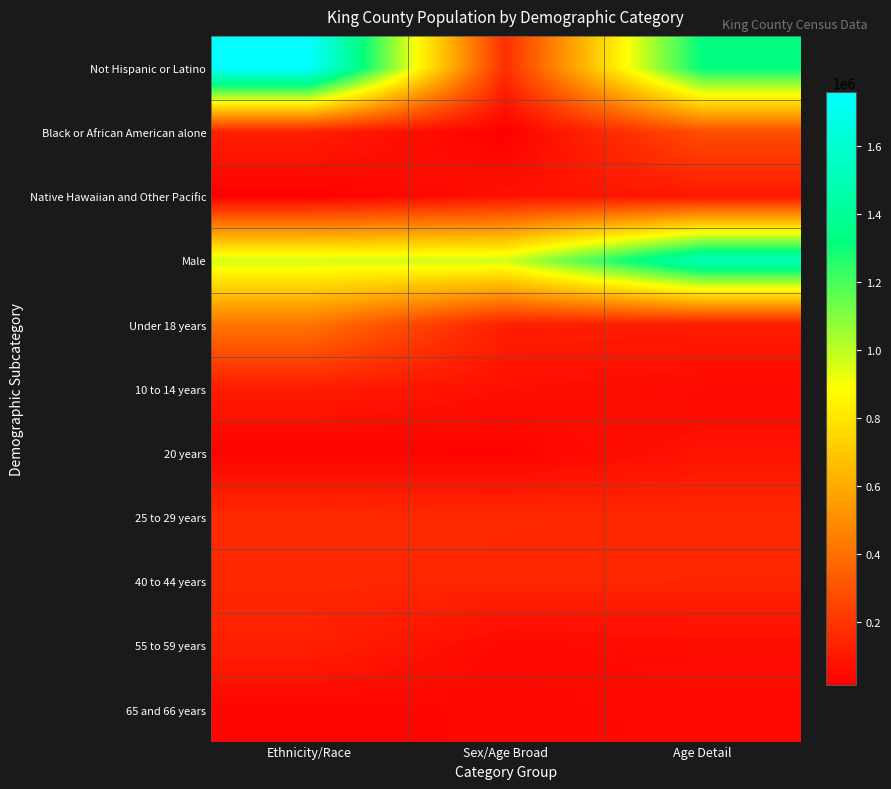

How many series are shown in this chart?

11